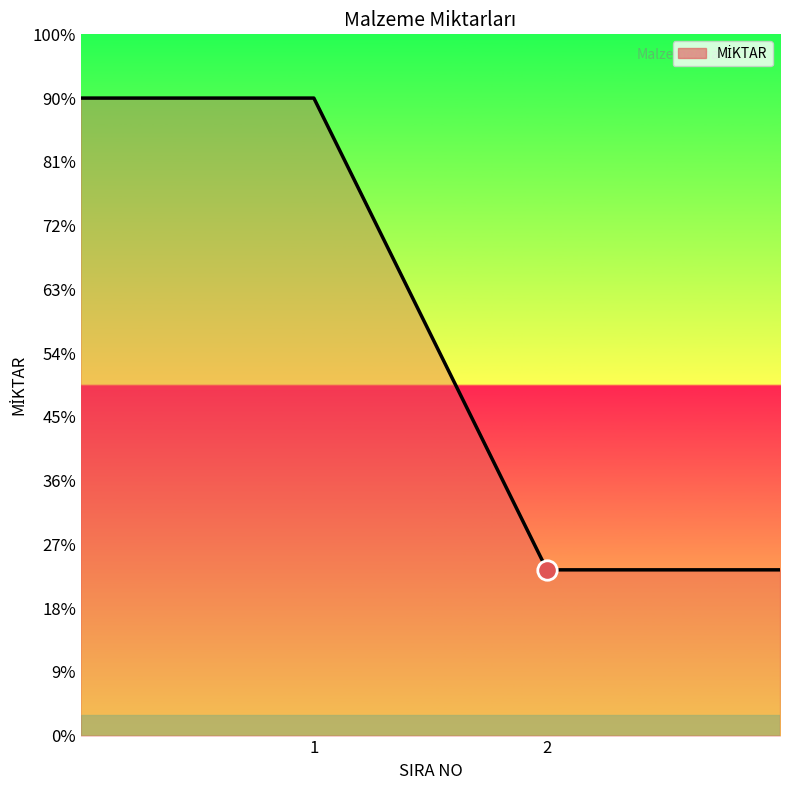

Reading right to left, extract all data points from this chart.

520	2000